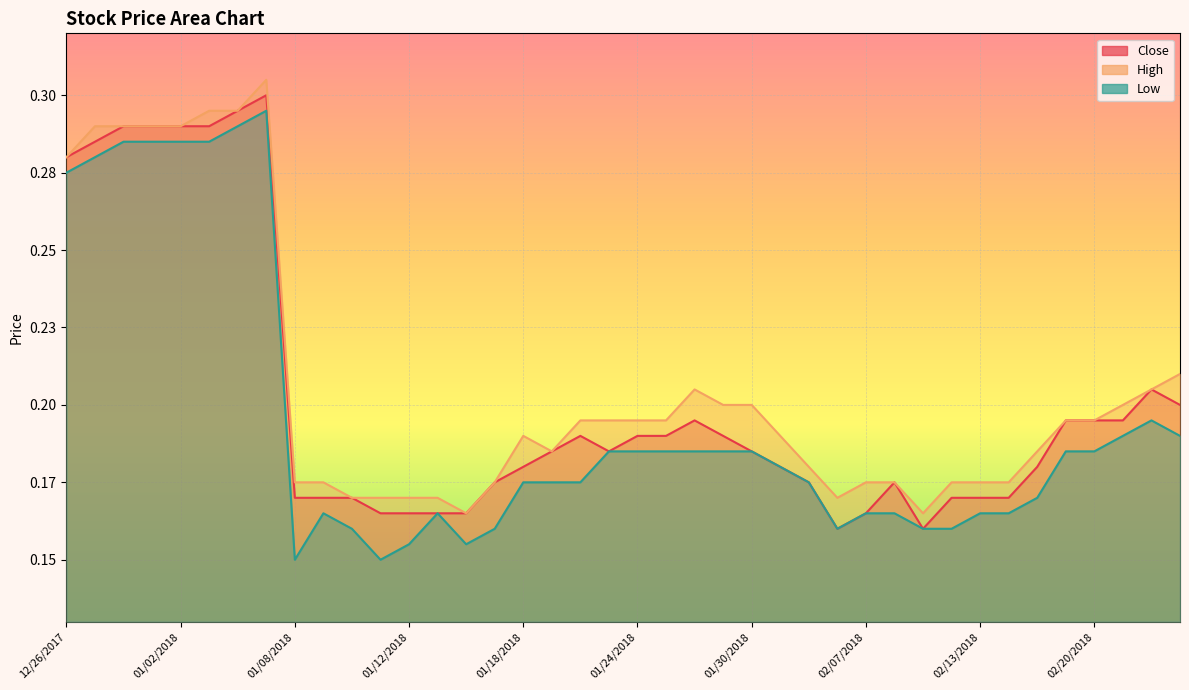

How many interior local peaks does the Low series have?

4